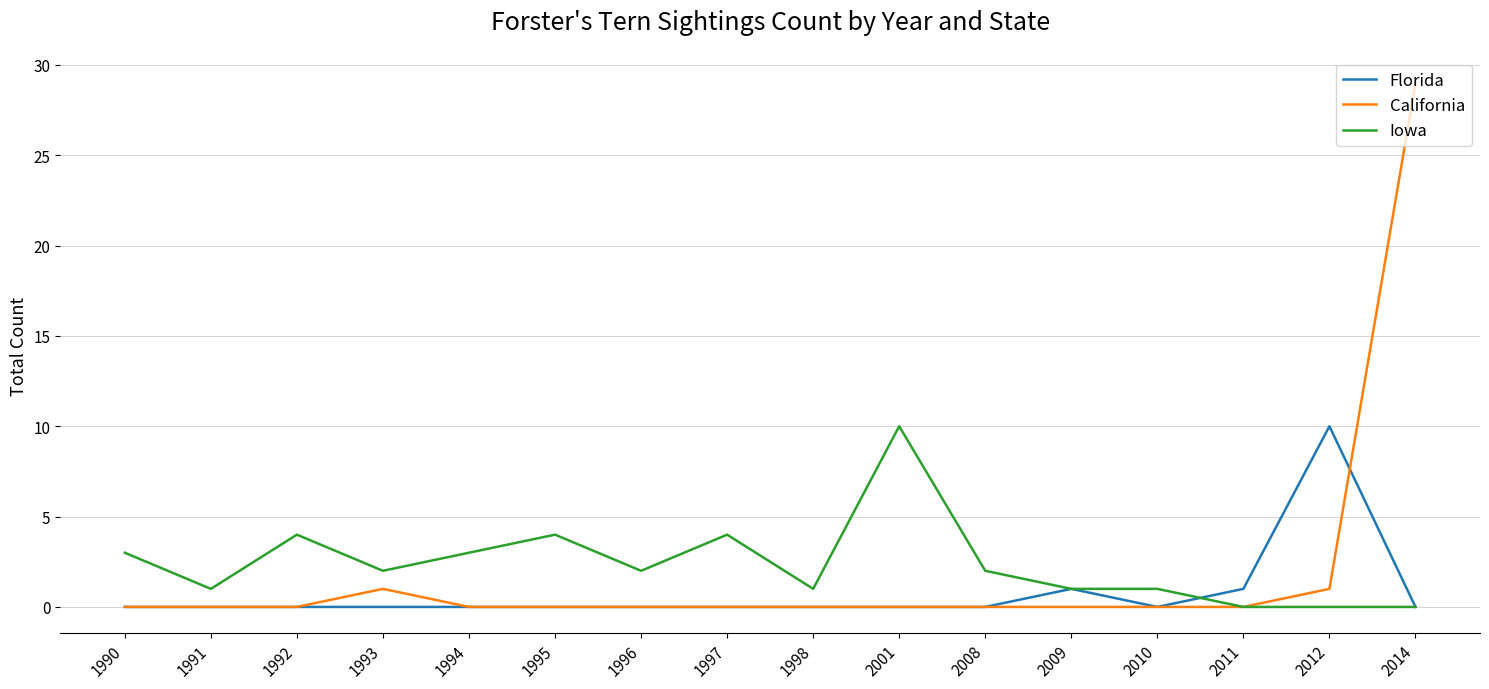

What is the maximum value shown in the chart?

29